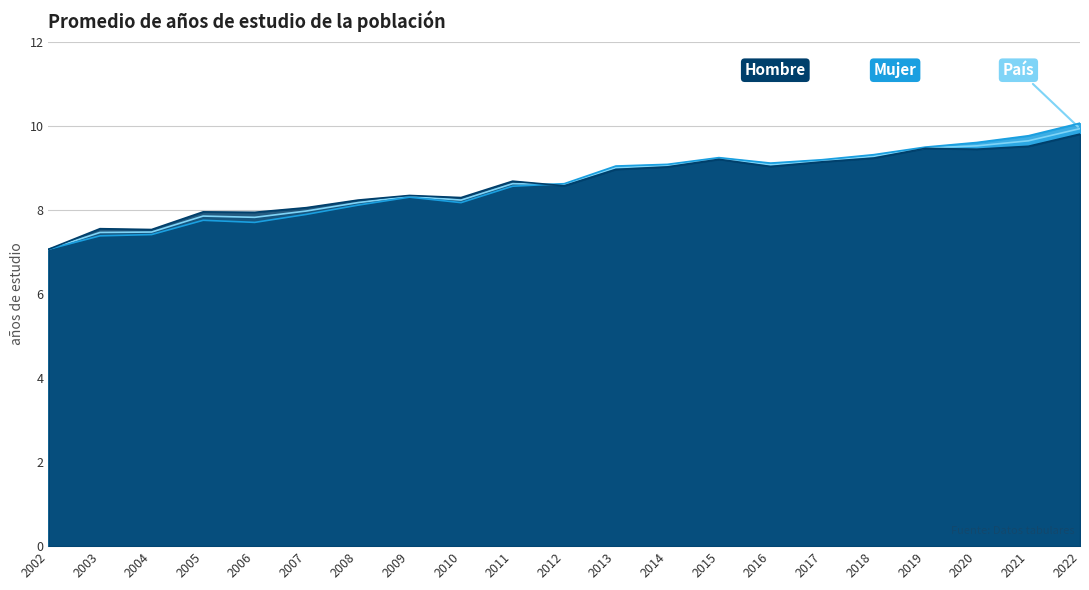

True or false: Hombre and País intersect in this chart.

True